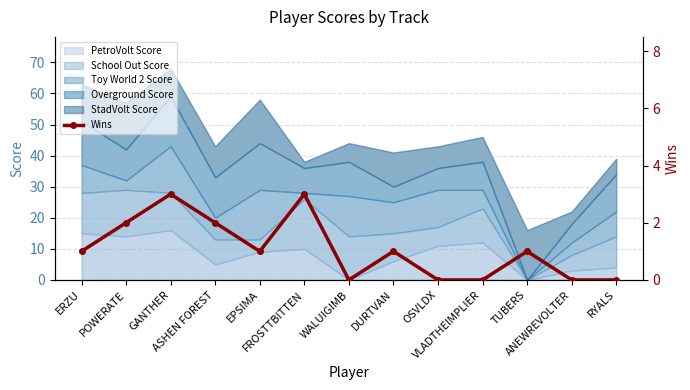

Reading left to right, list all the values displayed in this chart.

1	2	3	2	1	3	0	1	0	0	1	0	0